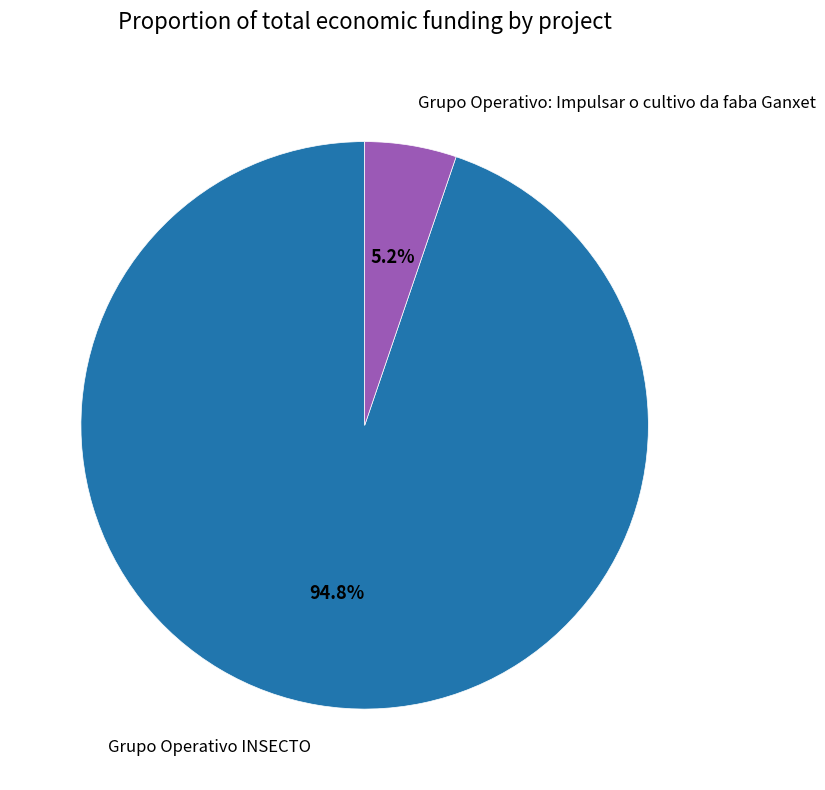

What is the smallest slice in the pie chart?

Grupo Operativo: Impulsar o cultivo da faba Ganxet